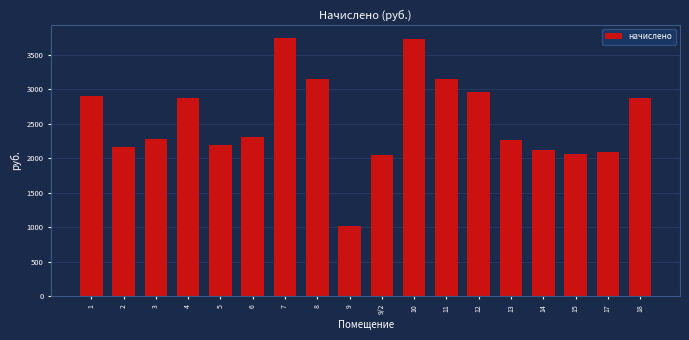

What is the minimum value shown in the chart?

1020.8